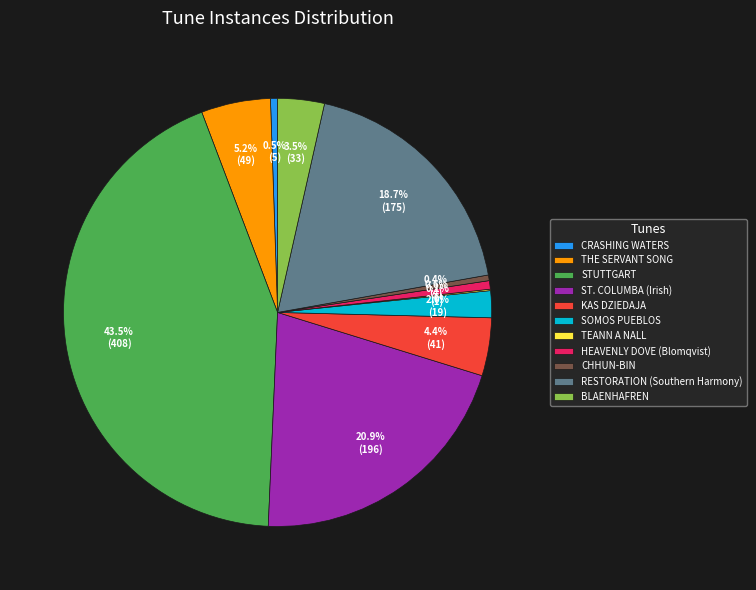

Does ST. COLUMBA (Irish) represent more than half of the total?

No